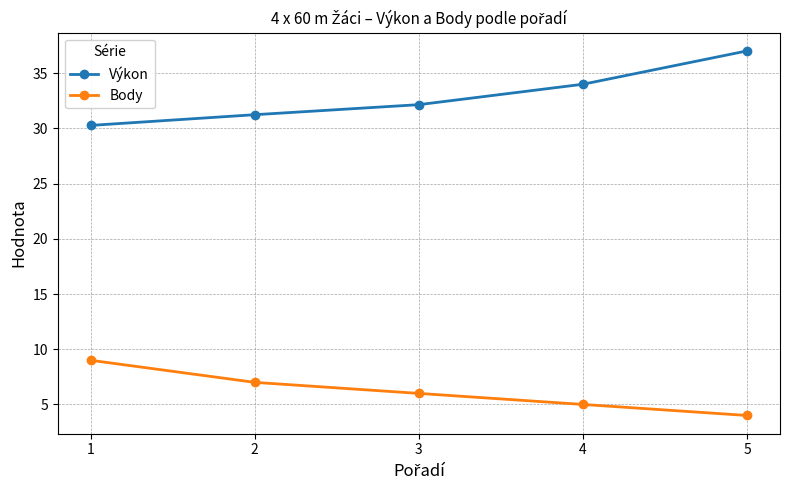

What is the sum of all Výkon values?

164.7